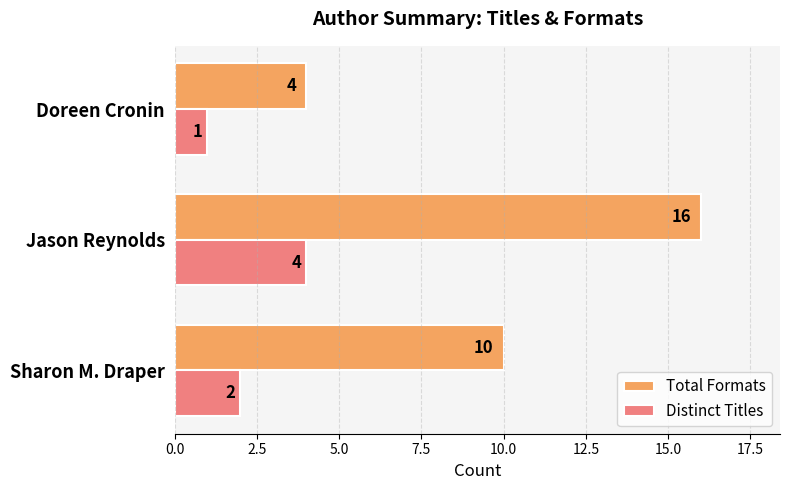

List the labels in order of Distinct Titles value, largest first.

Jason Reynolds, Sharon M. Draper, Doreen Cronin